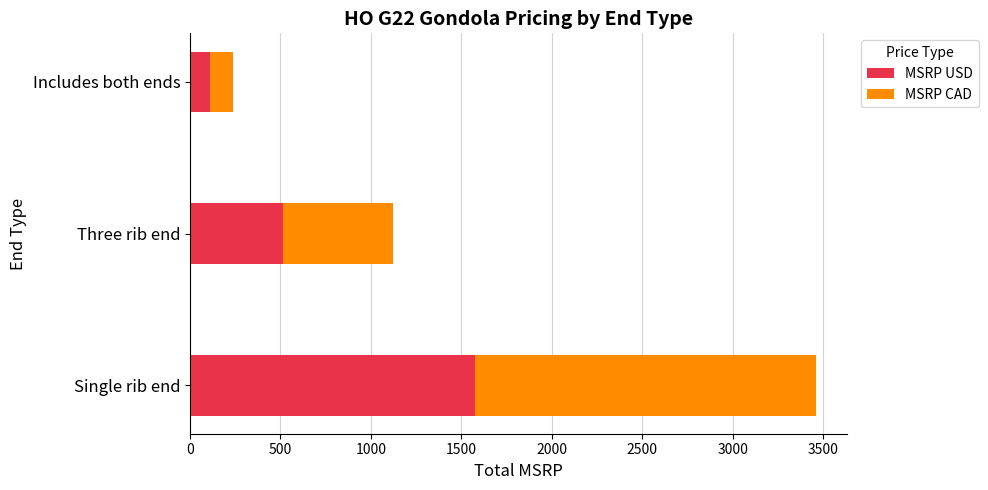

At which category is the sum across all series the highest?

Single rib end